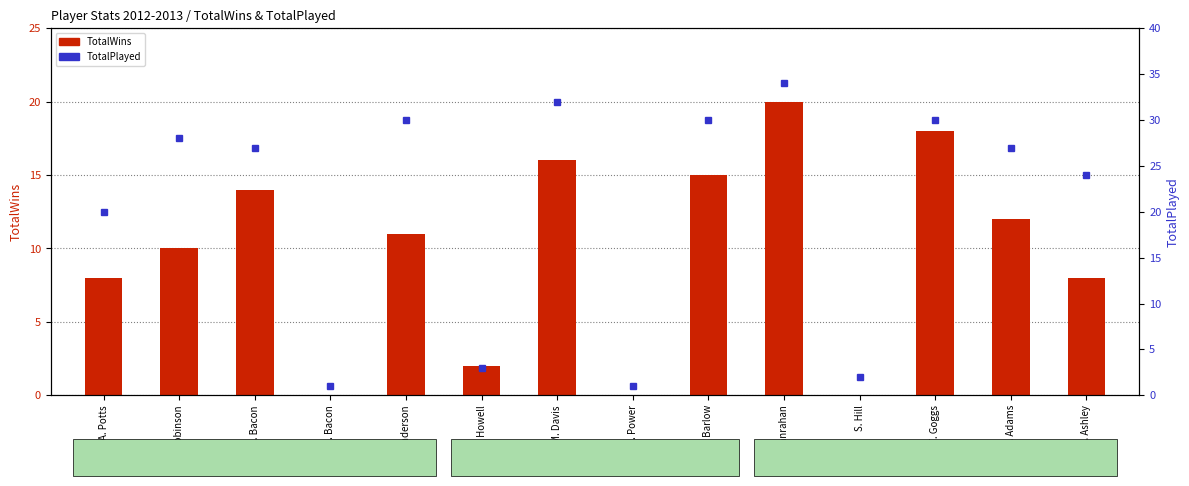

Which series has the largest range (max minus min)?

TotalPlayed